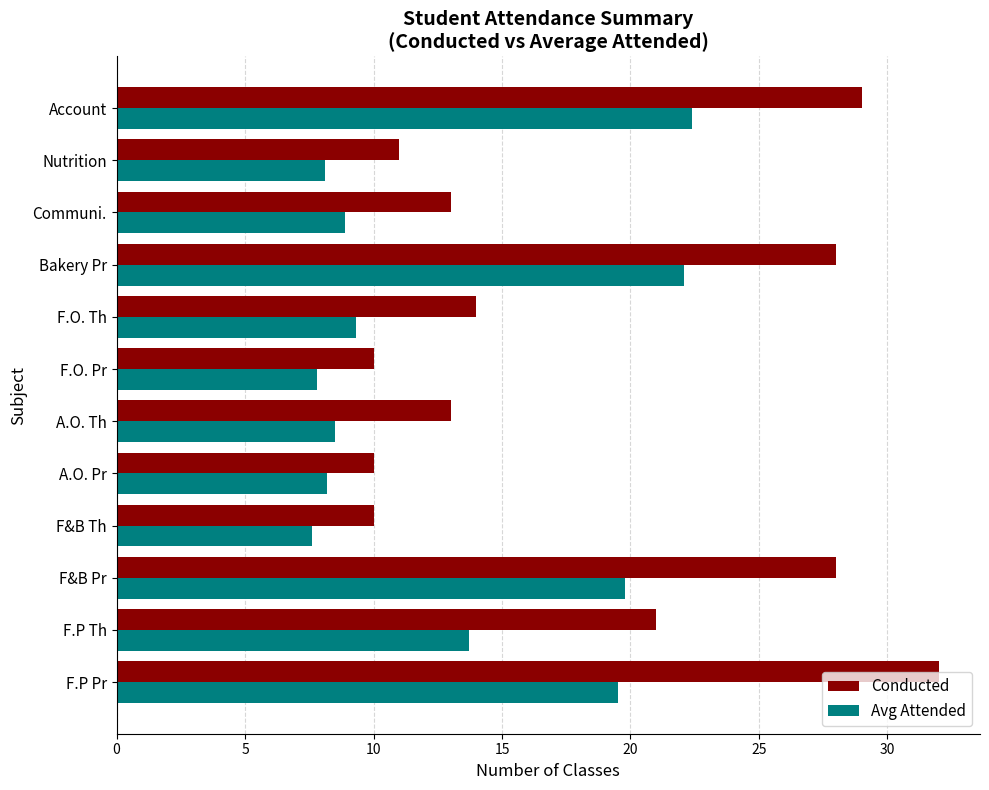

At which label is Conducted closest to 21?

F.P Th